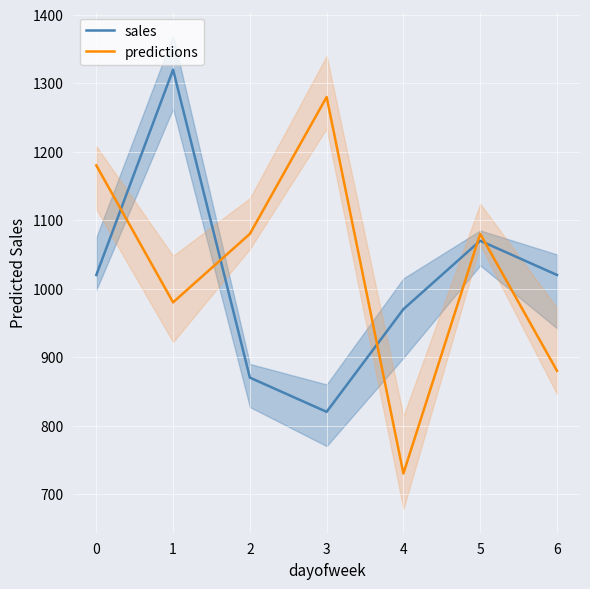

List the series in order of their peak value, lowest first.

predictions, sales